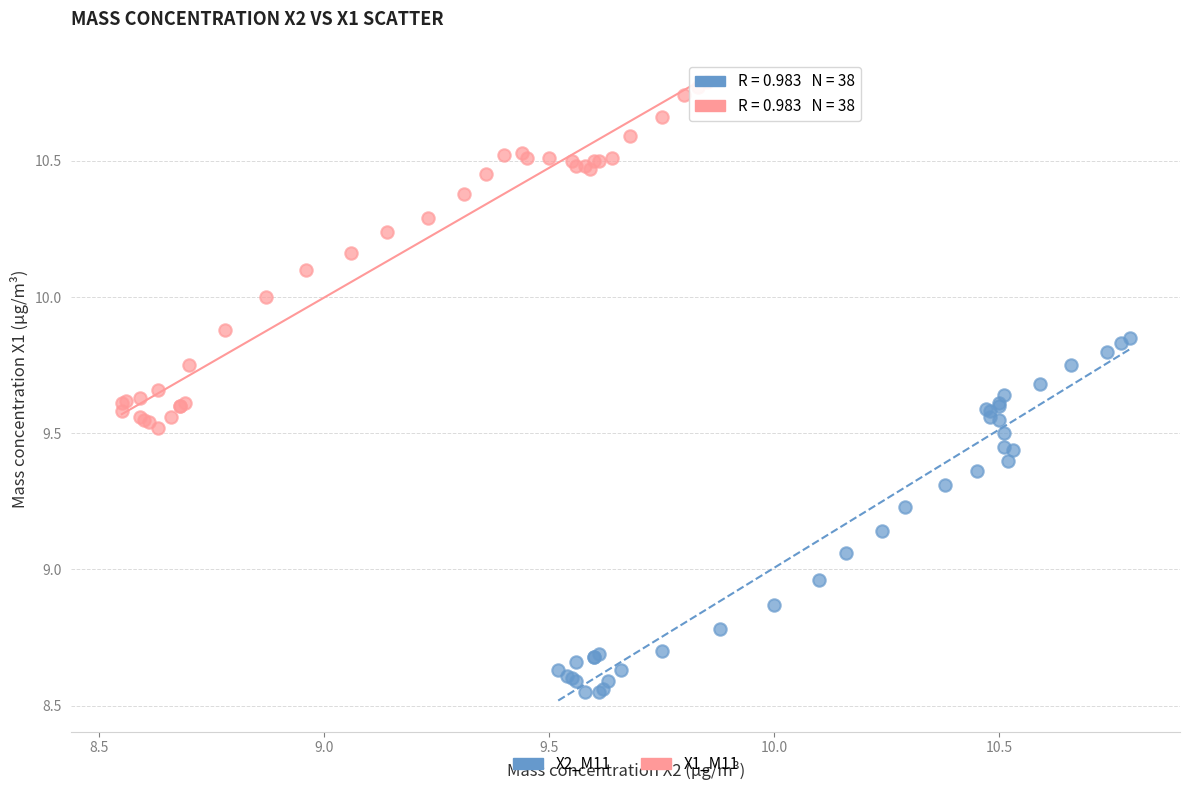

Which series reaches the maximum Y coordinate?

X1_M11